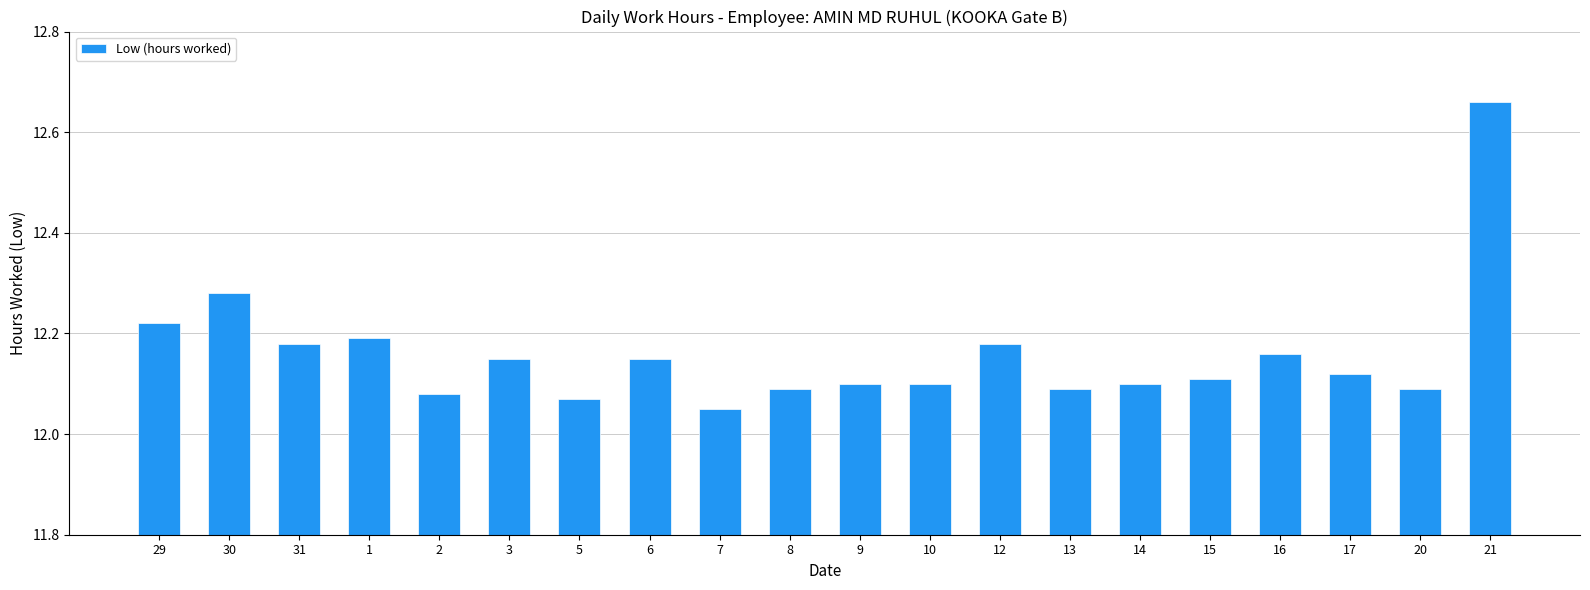

At which category does the chart reach its minimum across all series?

7